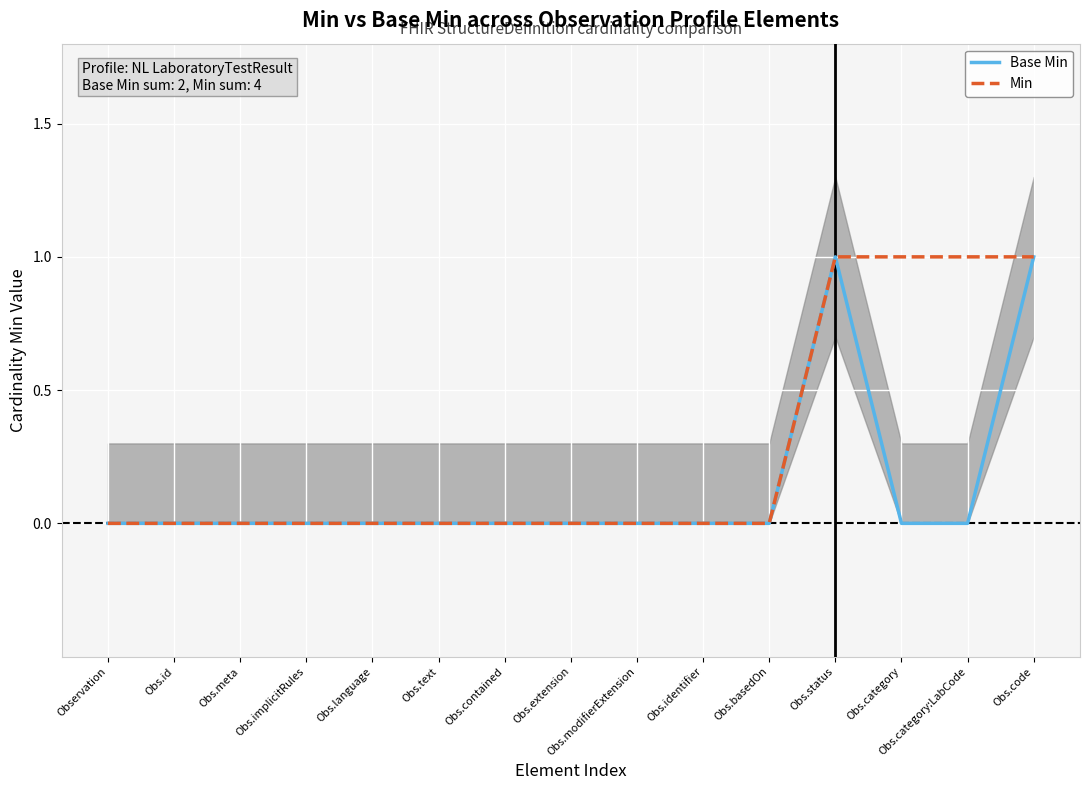

List the series in order of their overall mean, lowest first.

Base Min, Min